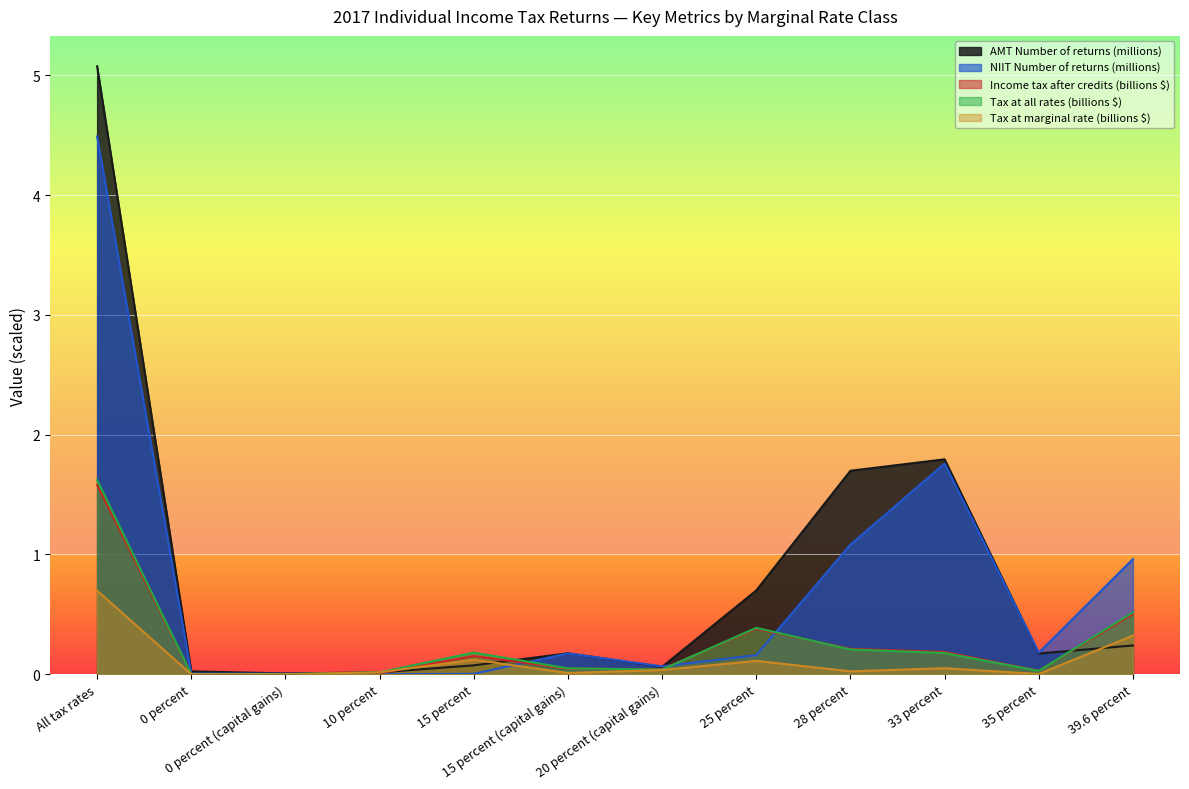

What is the label of the 10th point from the right?

0 percent (capital gains)